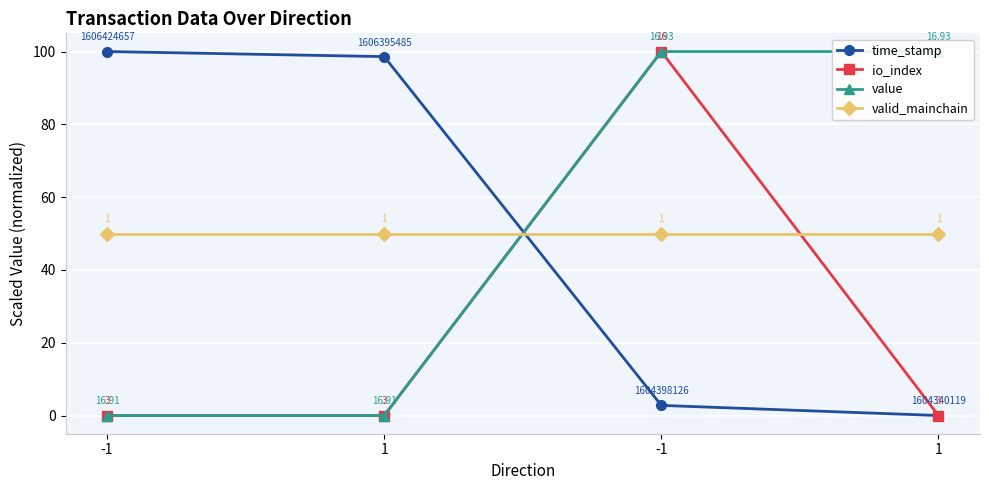

Is the value of io_index at 1 greater than the value of time_stamp at -1?

No